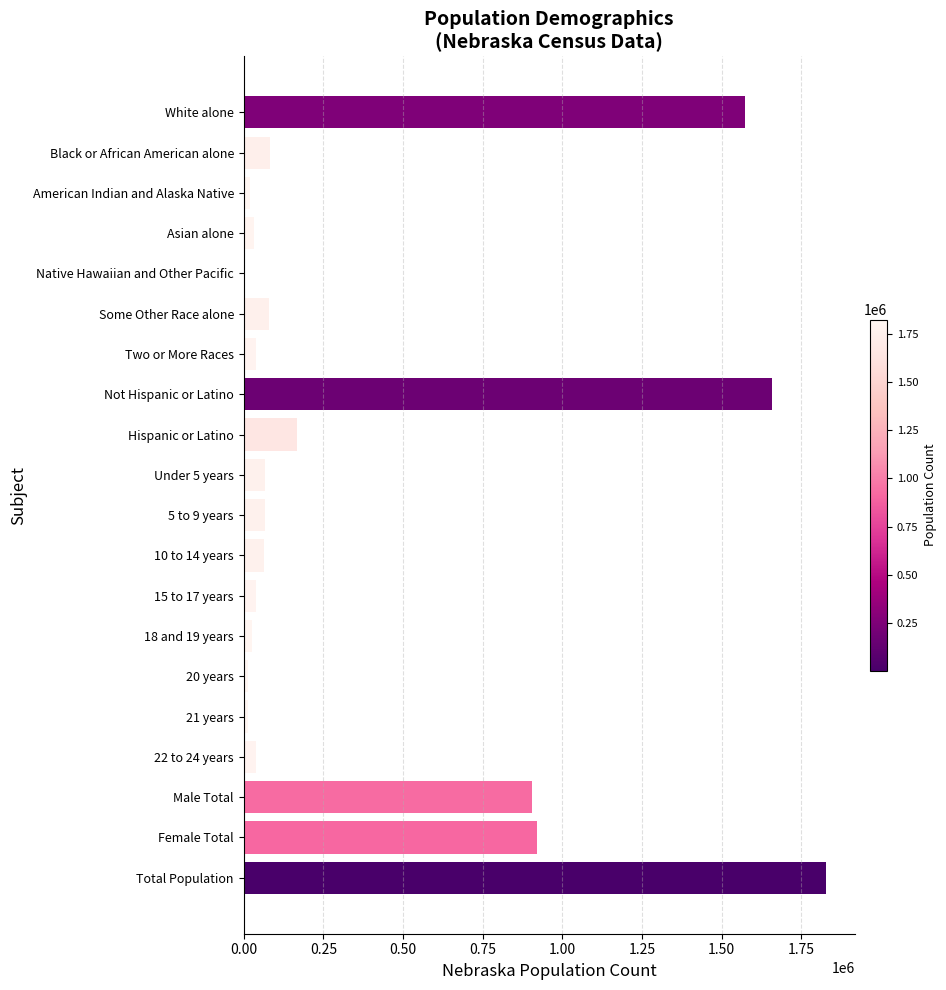

How many series are shown in this chart?

1